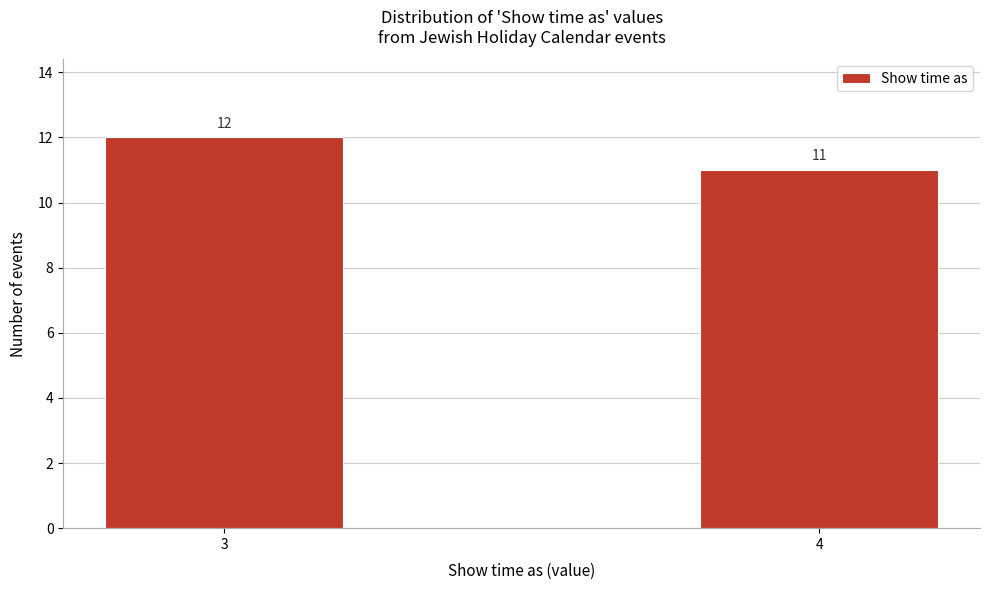

Reading left to right, transcribe all the data shown in this chart.

3=12	4=11